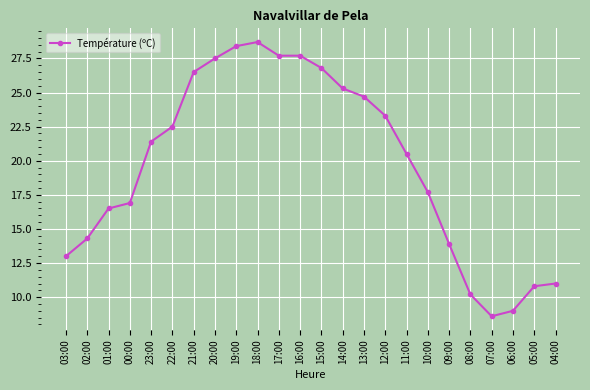

The value at 03:00 is 8.2. True or false?

False